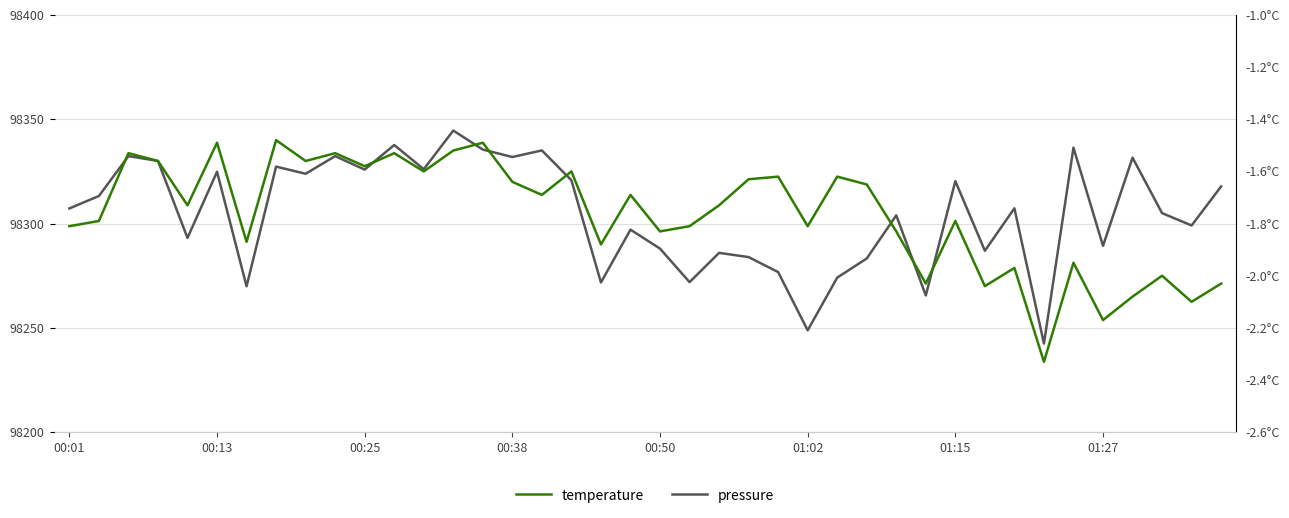

How many data points does each series have?

40